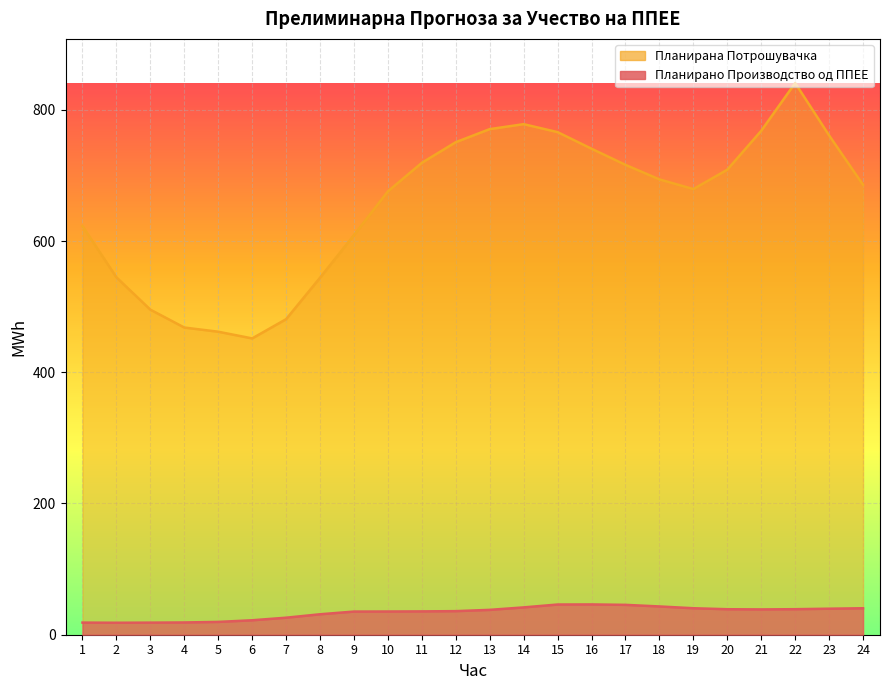

Reading left to right, what are all the values shown in this chart?

Планирано Производство од ППЕЕ: 1=18.5	2=18.2	3=18.4	4=18.7	5=19.5	6=22.0	7=25.9	8=31.2	9=35.3	10=35.4	11=35.6	12=35.9	13=37.9	14=41.7	15=46.0	16=46.2	17=45.5	18=43.1	19=40.4	20=38.9	21=38.6	22=38.9	23=39.7	24=40.3
Планирана Потрошувачка: 1=622.8	2=544.7	3=495.4	4=468.2	5=461.8	6=451.6	7=480.9	8=544.2	9=609.1	10=675.7	11=719.2	12=750.7	13=770.6	14=778.1	15=766.0	16=740.7	17=716.1	18=693.9	19=679.2	20=708.7	21=768.0	22=840.8	23=761.0	24=685.7